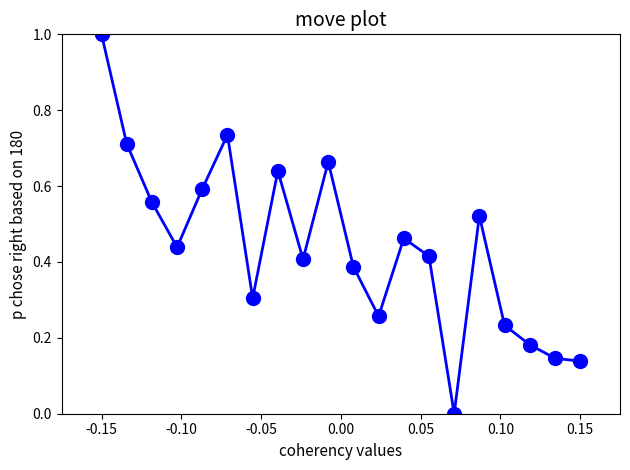

What is the greatest value displayed?

1.0